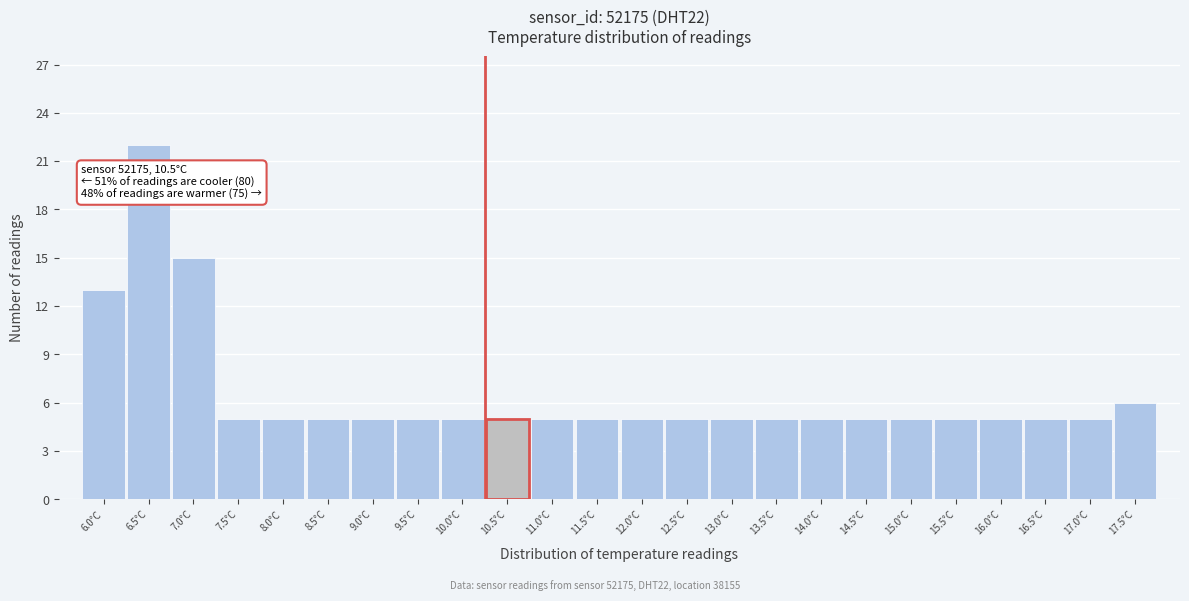

Reading left to right, what are all the values shown in this chart?

13	22	15	5	5	5	5	5	5	5	5	5	5	5	5	5	5	5	5	5	5	5	5	6